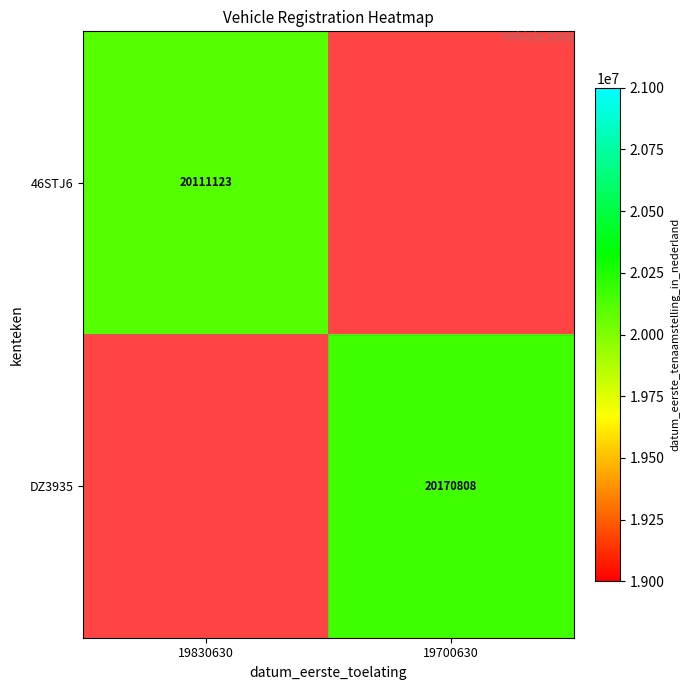

What is the minimum value shown in the chart?

20111123.0